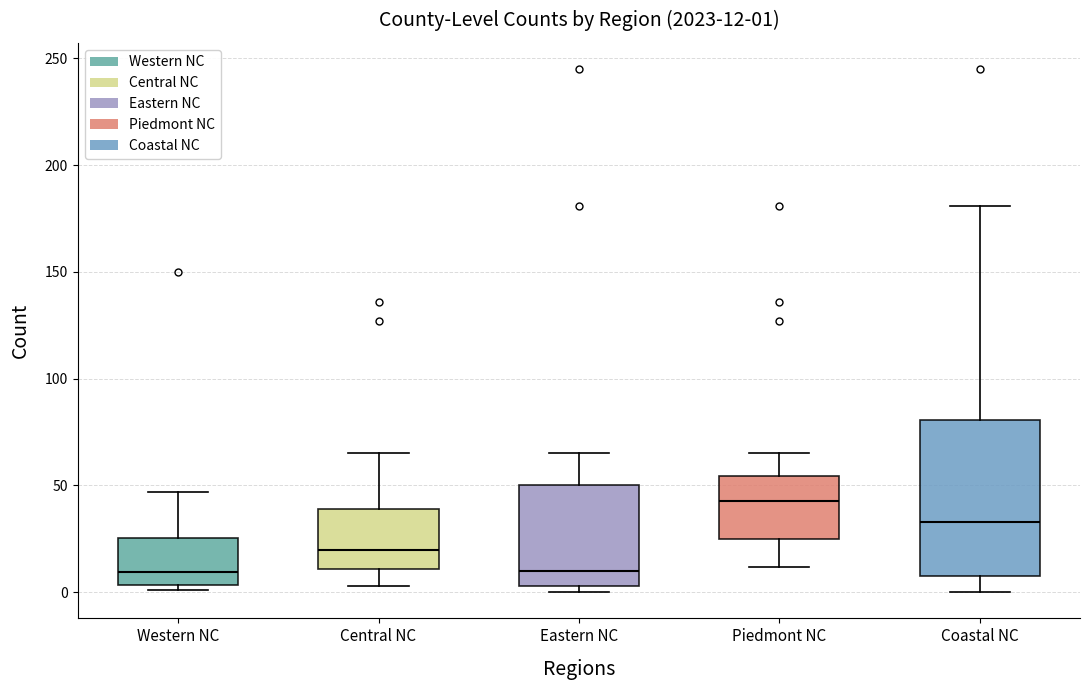

Which box is the tallest, from its lower edge to its upper edge?

Coastal NC